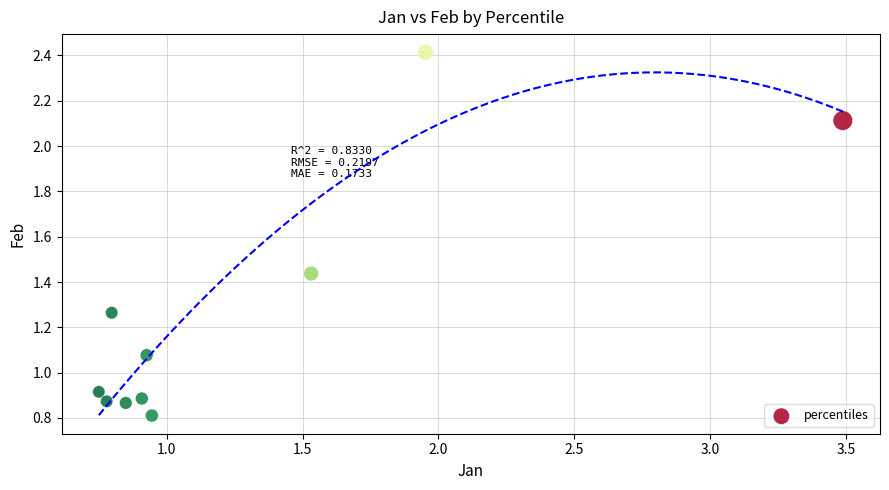

What is the range of X values (max minus min)?

2.7